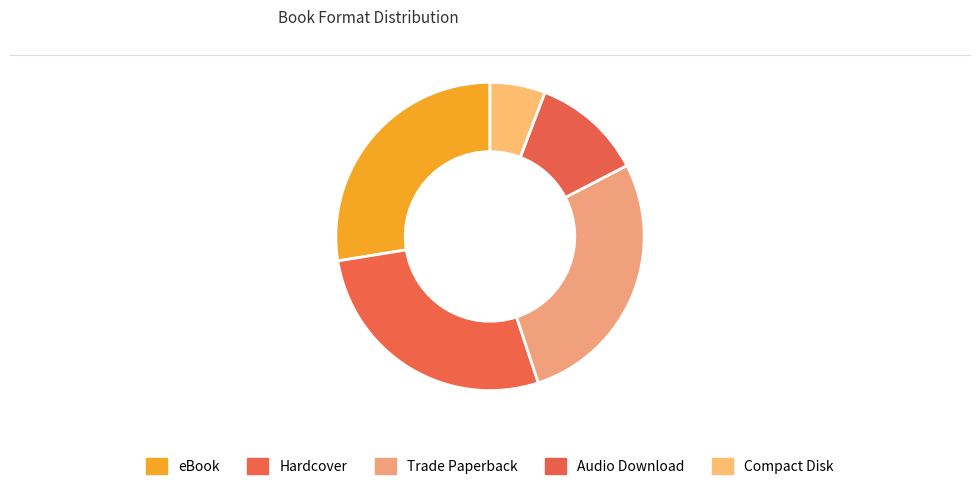

Is it true that Trade Paperback is 22% of the pie?

False